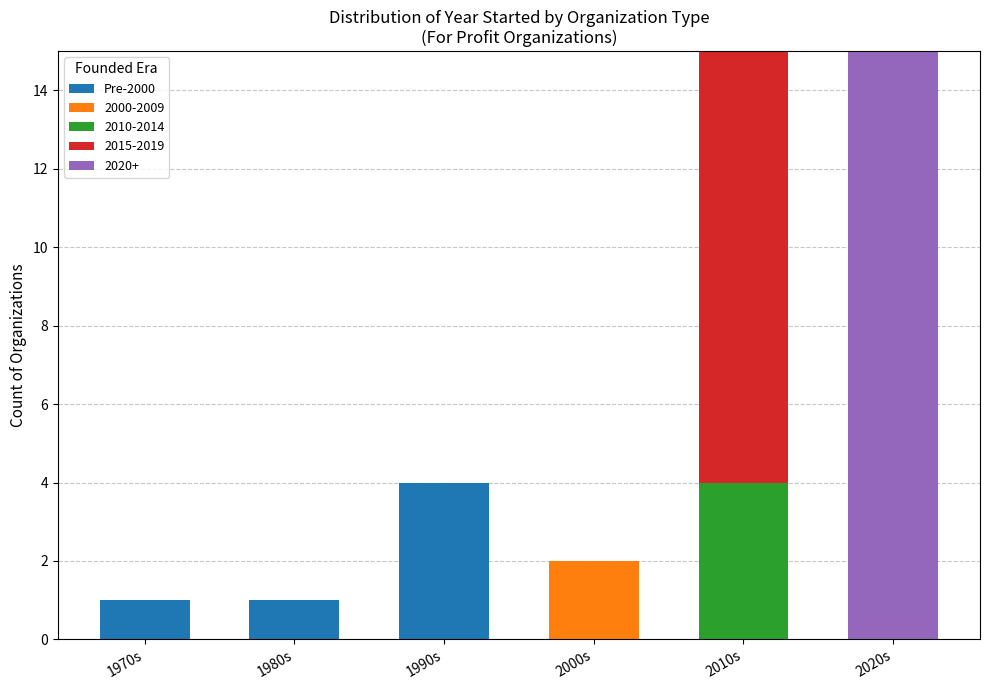

The Pre-2000 series shows 5 at 1990s. True or false?

False